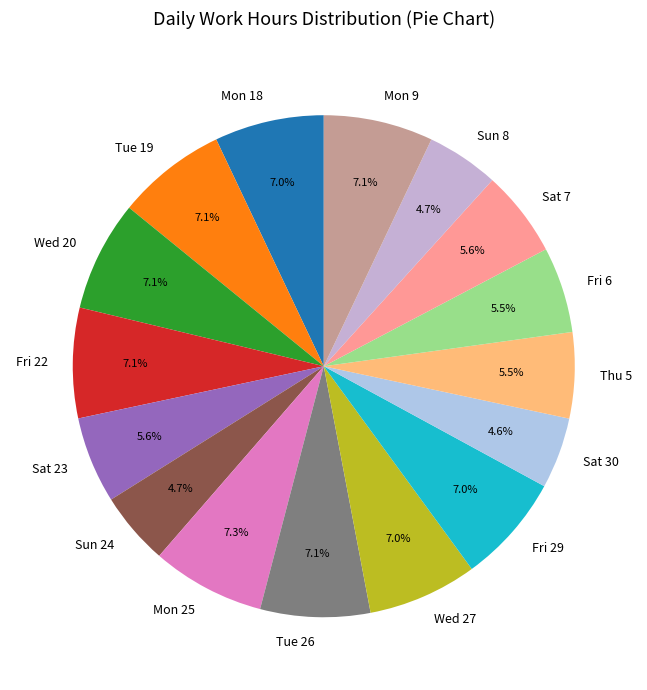

How many slices are in this pie chart?

16